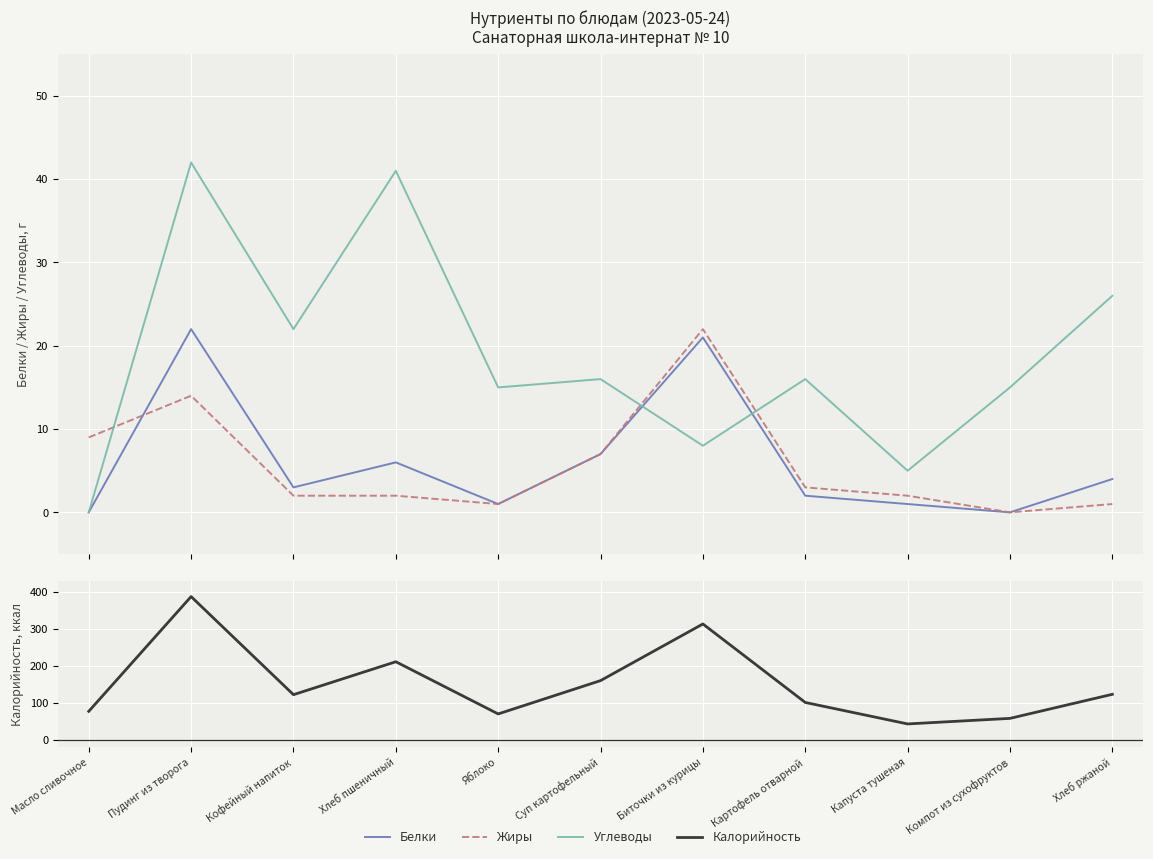

What is the difference between the second highest and second lowest values in the Углеводы series?

36